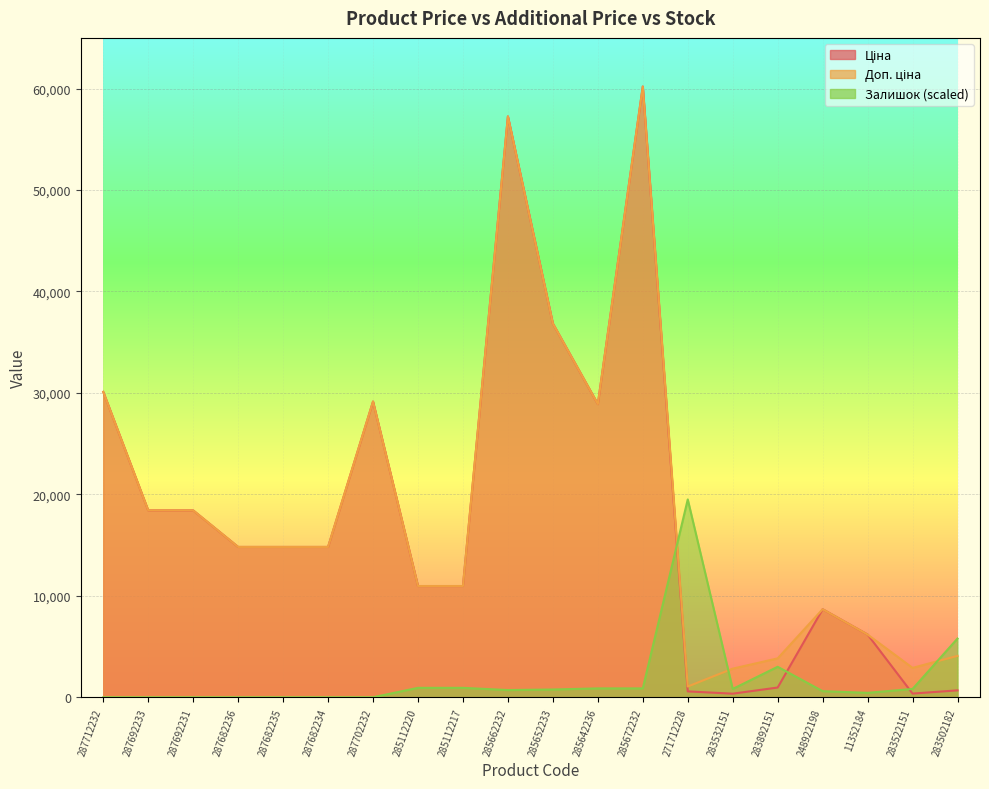

What position from the left is 283502182?

20